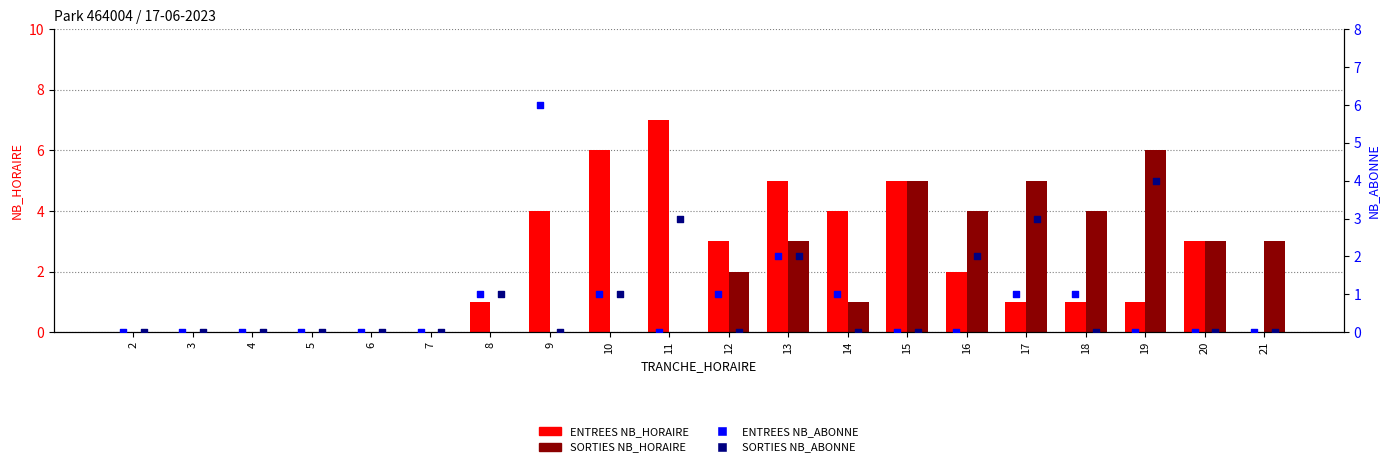

At which category is the sum across all series the highest?

13